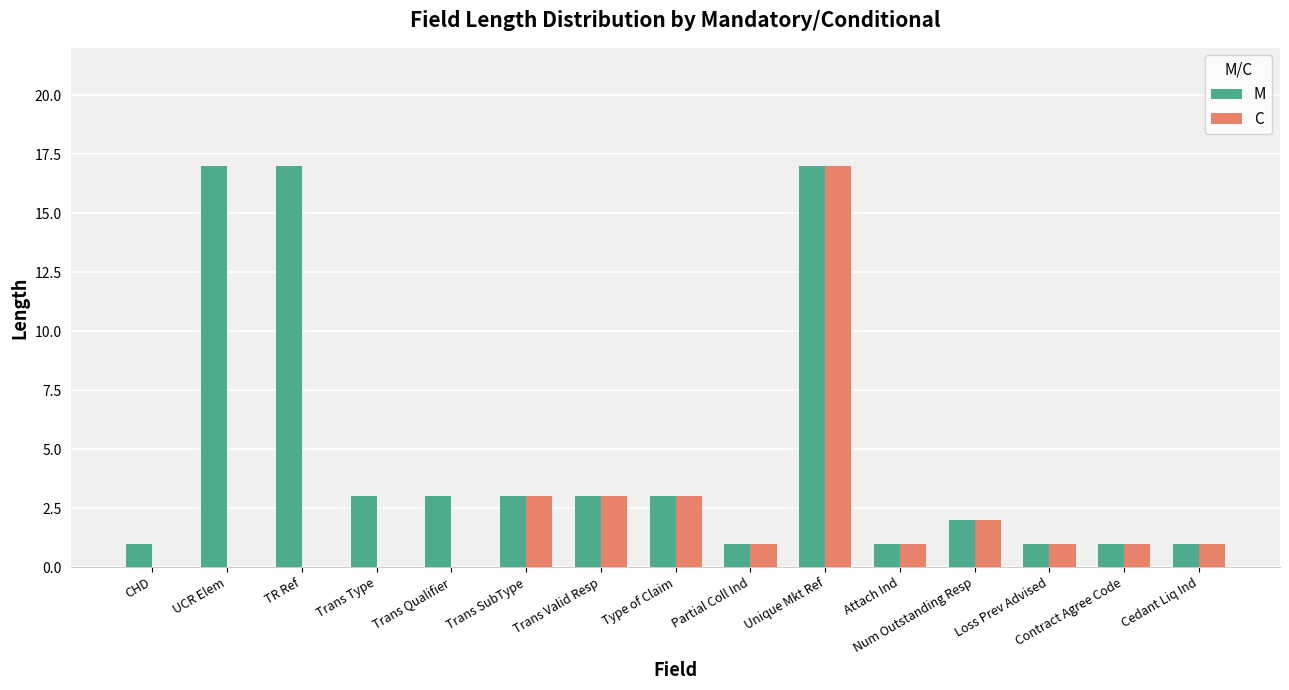

Are the bars horizontal?

No